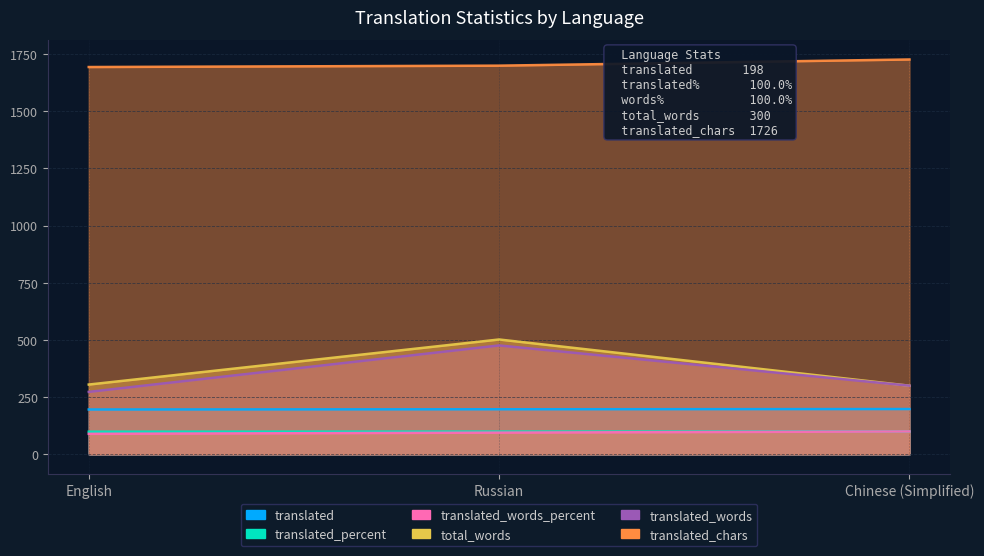

How many data points in translated_words_percent are less than 94?

1